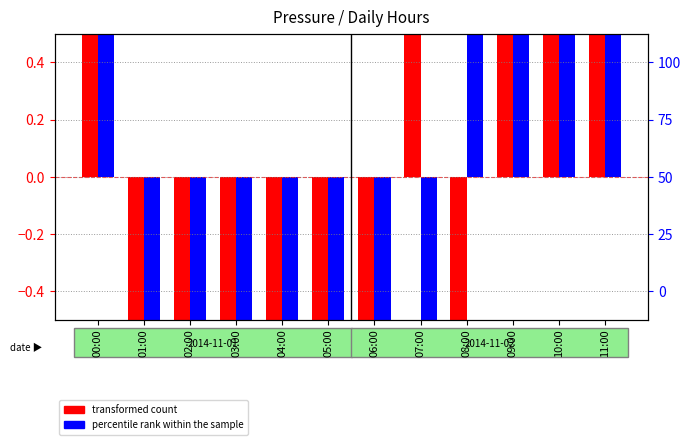

True or false: transformed count has a value of -0.3 at 04:00.

False